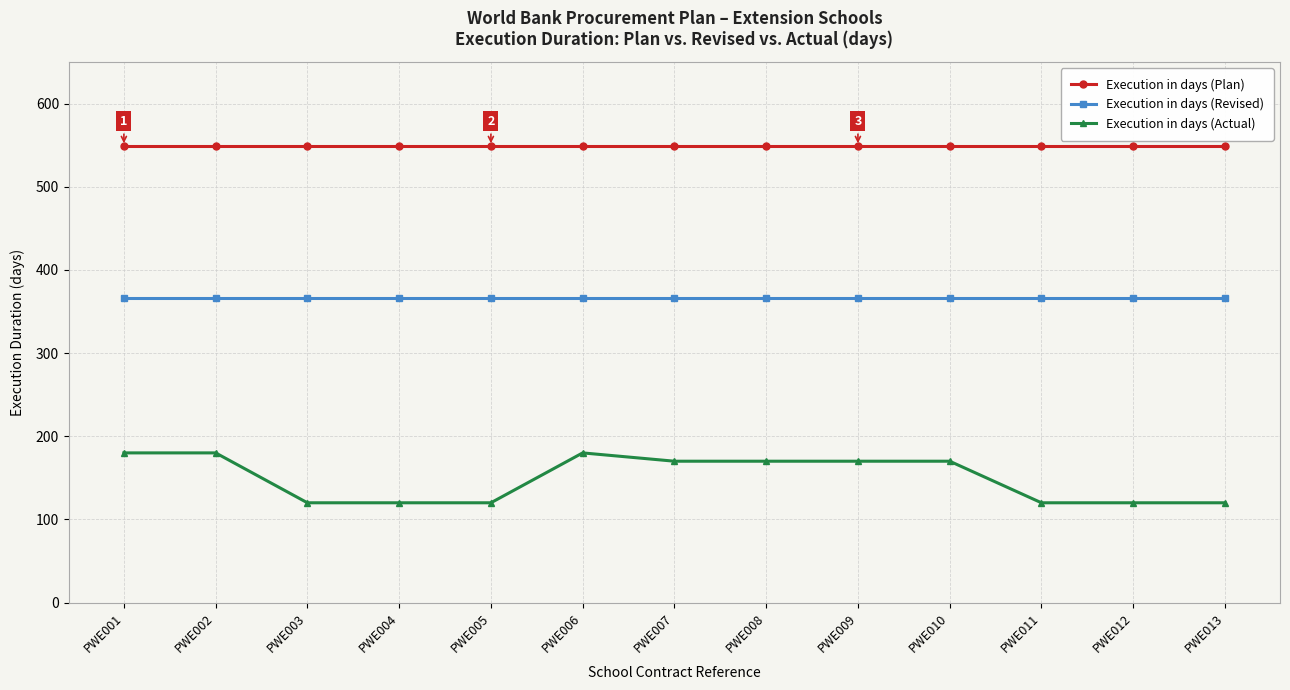

What is the difference between the Execution in days (Actual) values at PWE011 and PWE002?

60